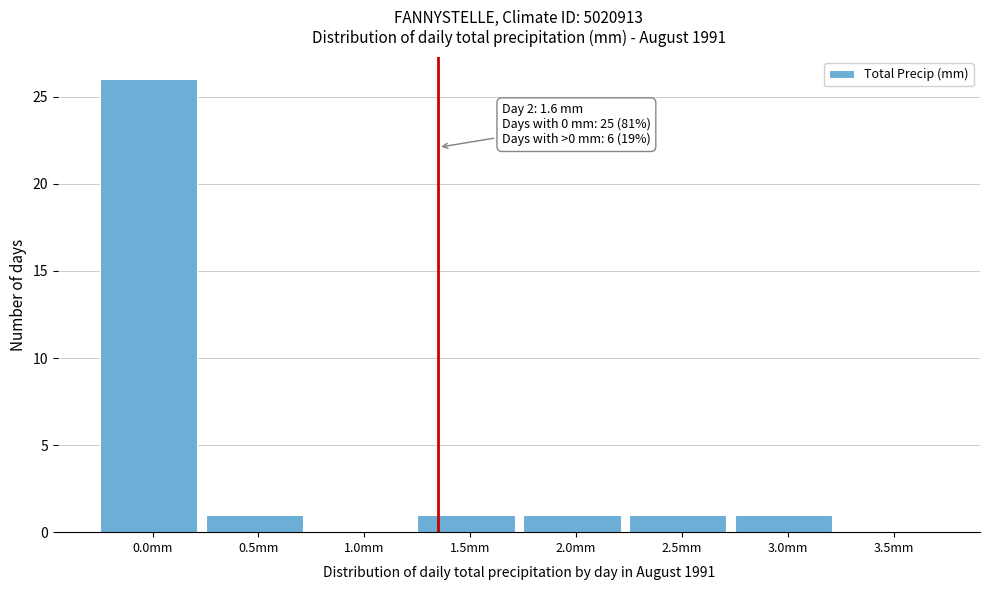

Reading left to right, list all the values displayed in this chart.

0.0mm=26	0.5mm=1	1.0mm=0	1.5mm=1	2.0mm=1	2.5mm=1	3.0mm=1	3.5mm=0